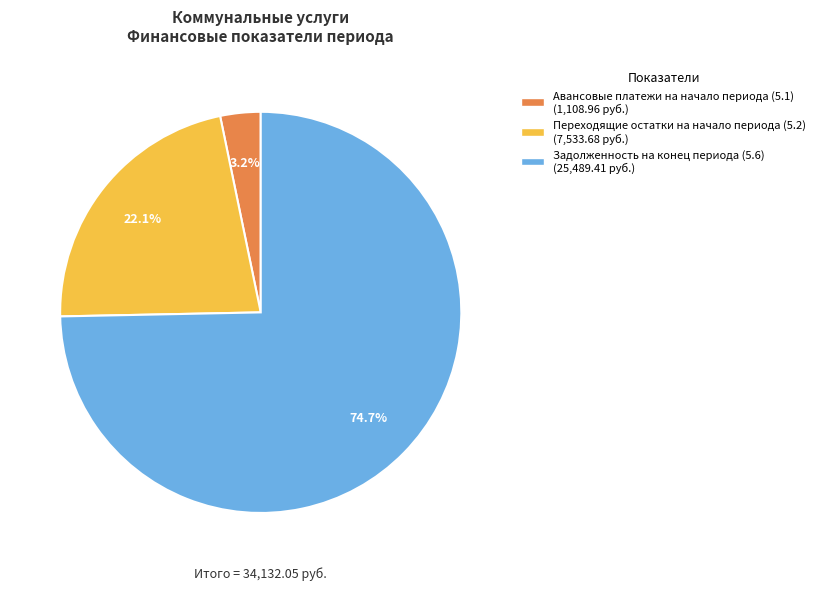

How many segments does this pie chart have?

3